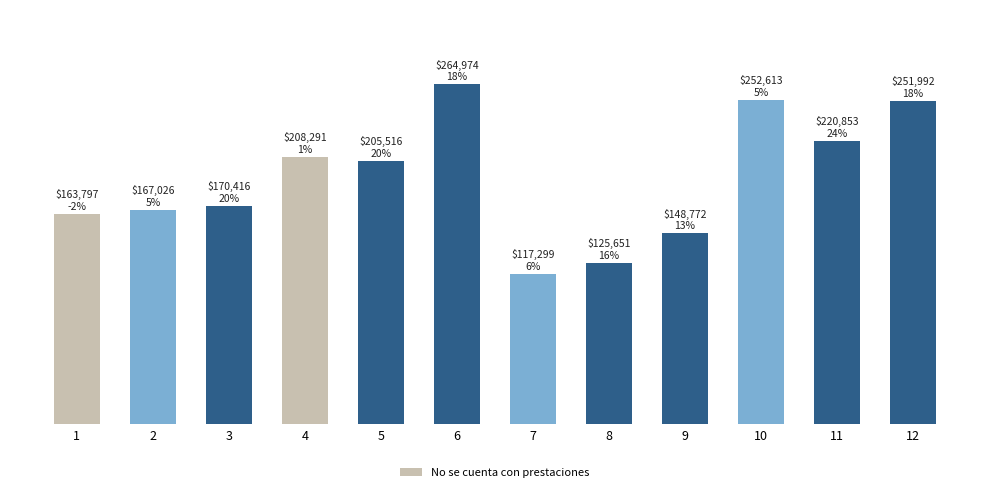

Are the bars horizontal?

No